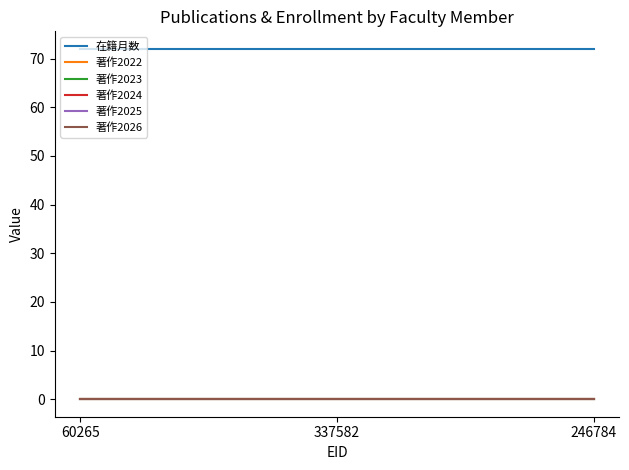

At which category is the sum across all series the highest?

60265